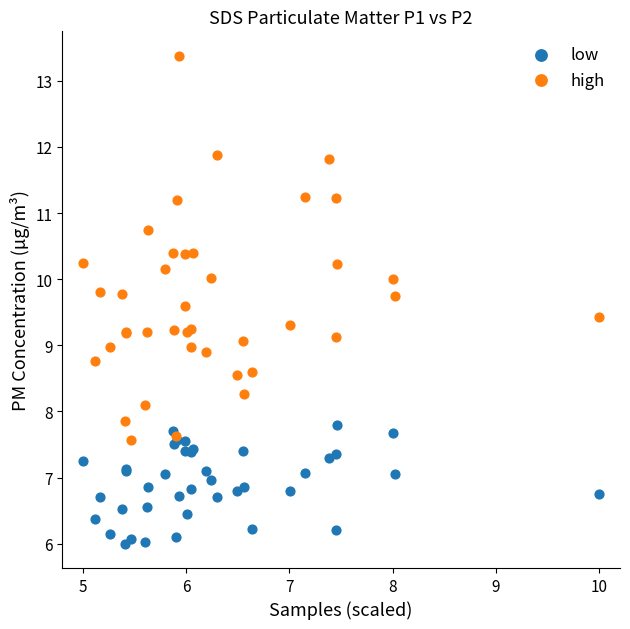

Which series reaches the minimum Y coordinate?

low